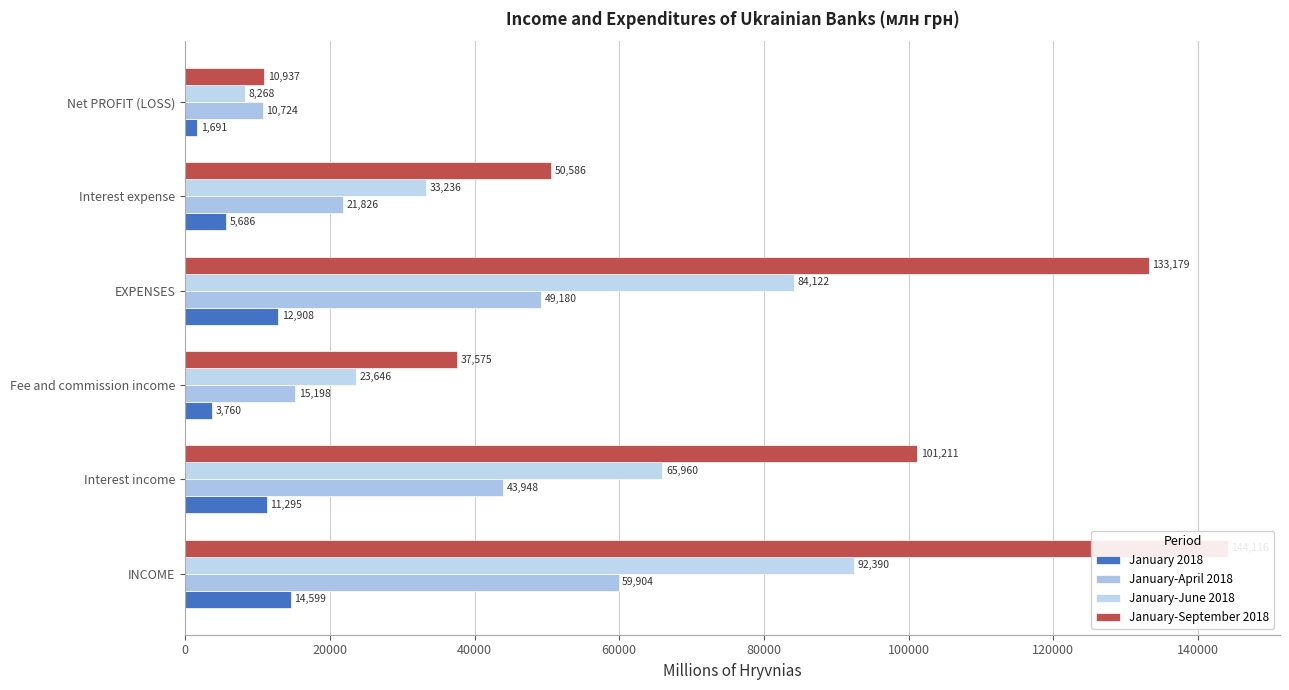

How many data points in January-June 2018 are less than 65960?

3